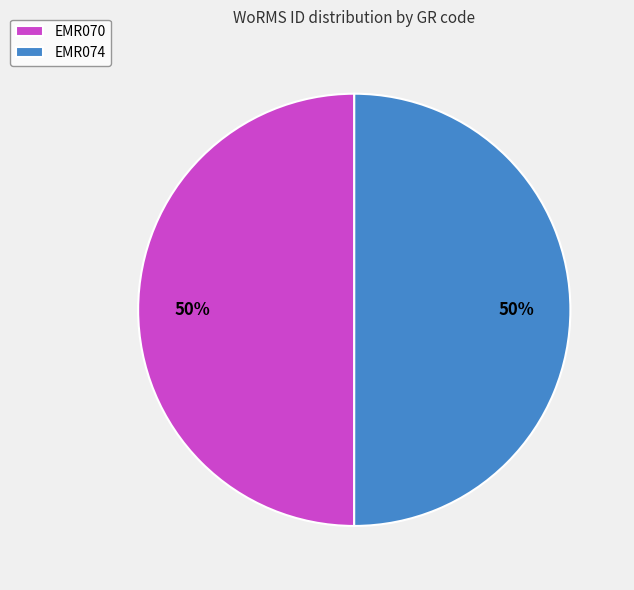

How many slices are in this pie chart?

2